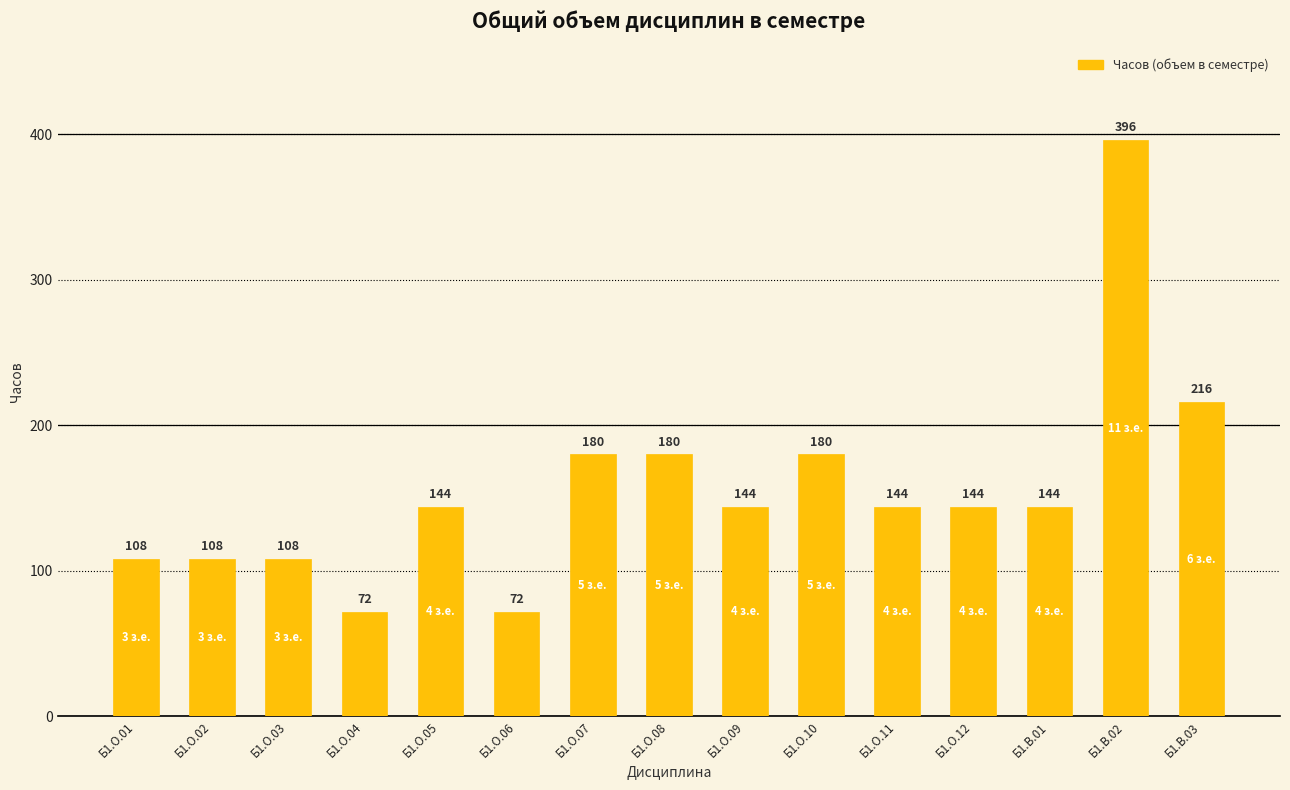

Reading right to left, transcribe all the data shown in this chart.

Б1.В.03=216	Б1.В.02=396	Б1.В.01=144	Б1.О.12=144	Б1.О.11=144	Б1.О.10=180	Б1.О.09=144	Б1.О.08=180	Б1.О.07=180	Б1.О.06=72	Б1.О.05=144	Б1.О.04=72	Б1.О.03=108	Б1.О.02=108	Б1.О.01=108